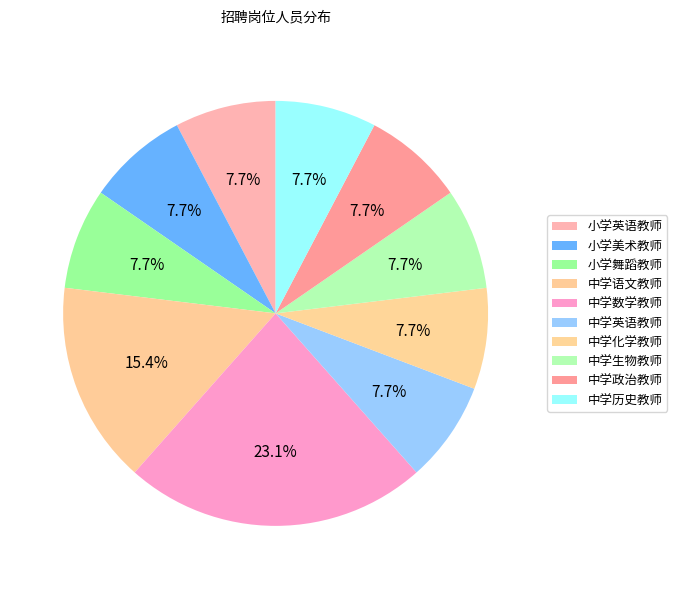

How many segments does this pie chart have?

10